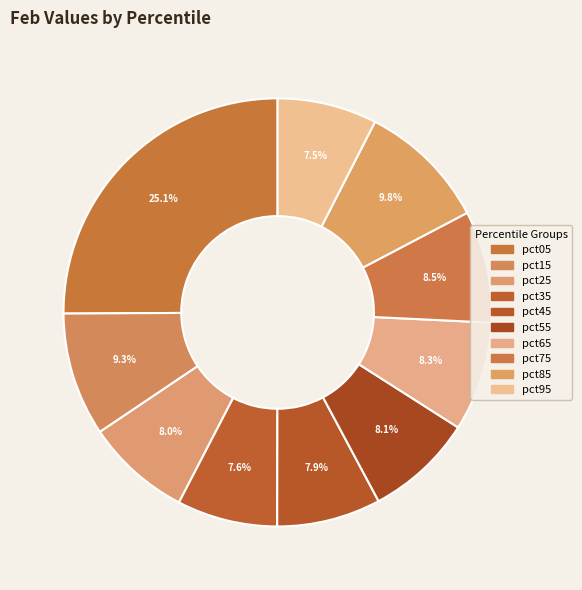

To the nearest percent, what percentage of the pie is pct15?

9%